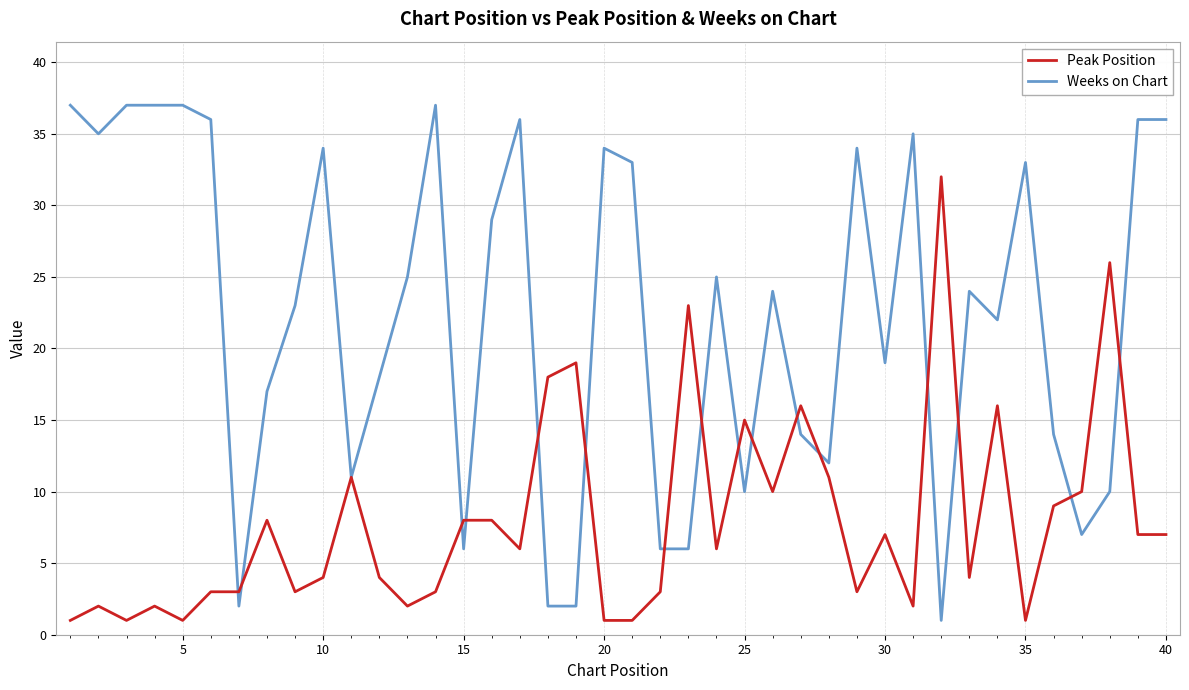

Which series has the largest range (max minus min)?

Weeks on Chart